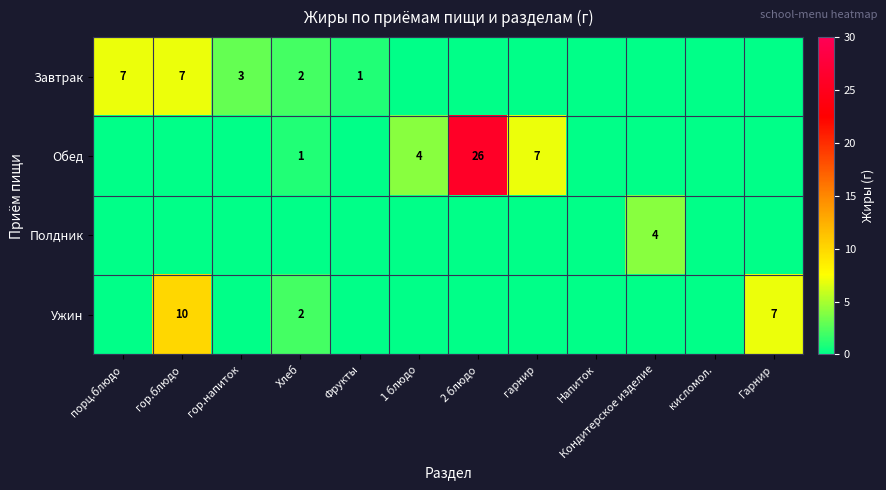

True or false: Ужин has a value of 10 at Гарнир.

False